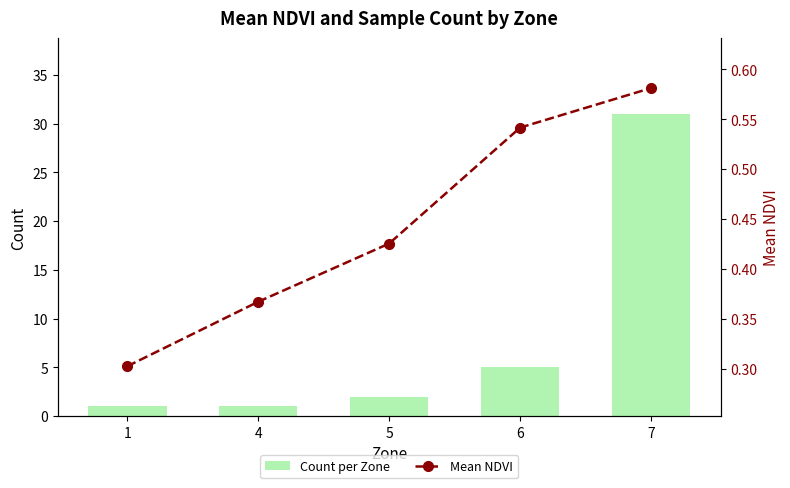

What is the sum of the Count per Zone values at 4 and 7?

32